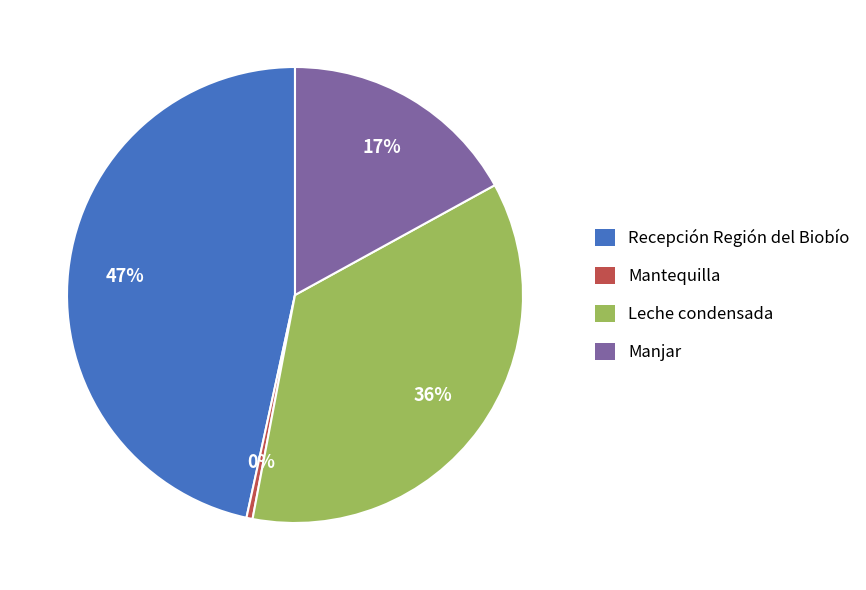

Is the sum of Recepción Región del Biobío and Mantequilla greater than half?

No